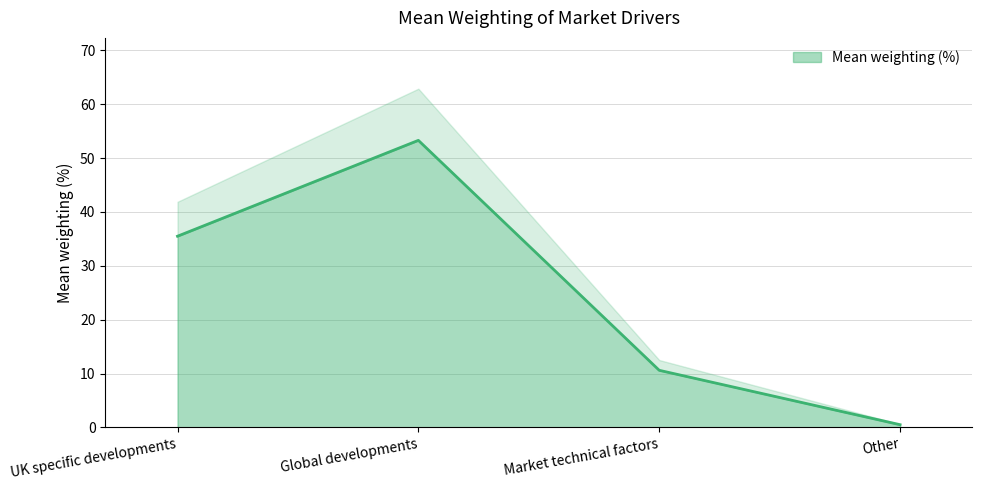

What is the average value?

25.0